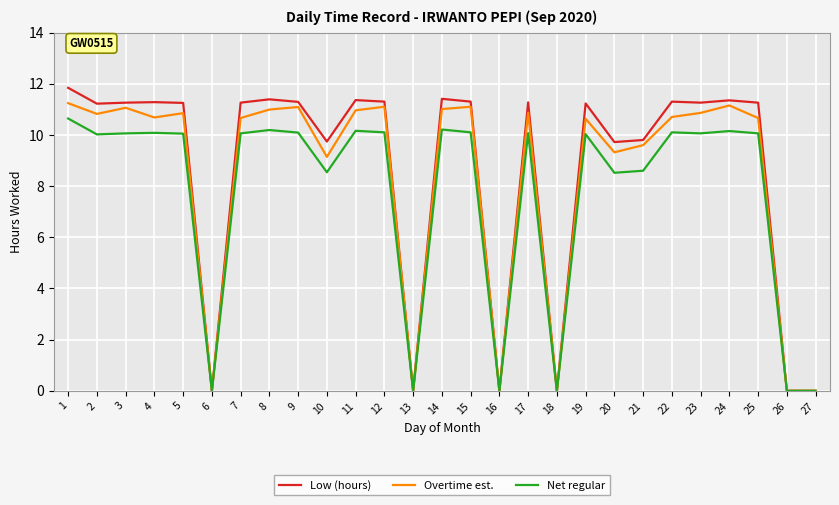

What are all the series names shown in the legend?

Low (hours), Overtime est., Net regular